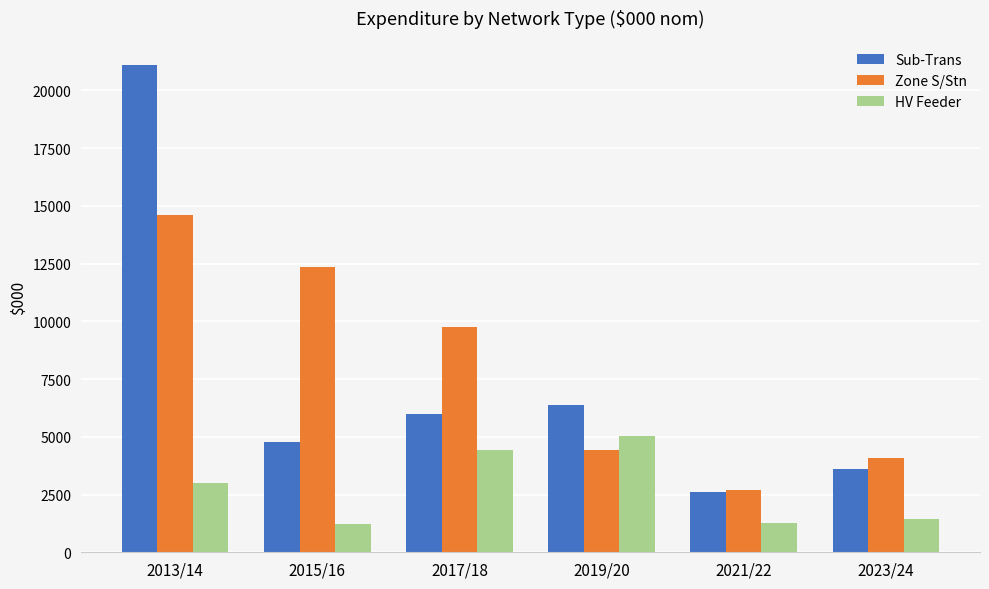

How many series are shown in this chart?

3